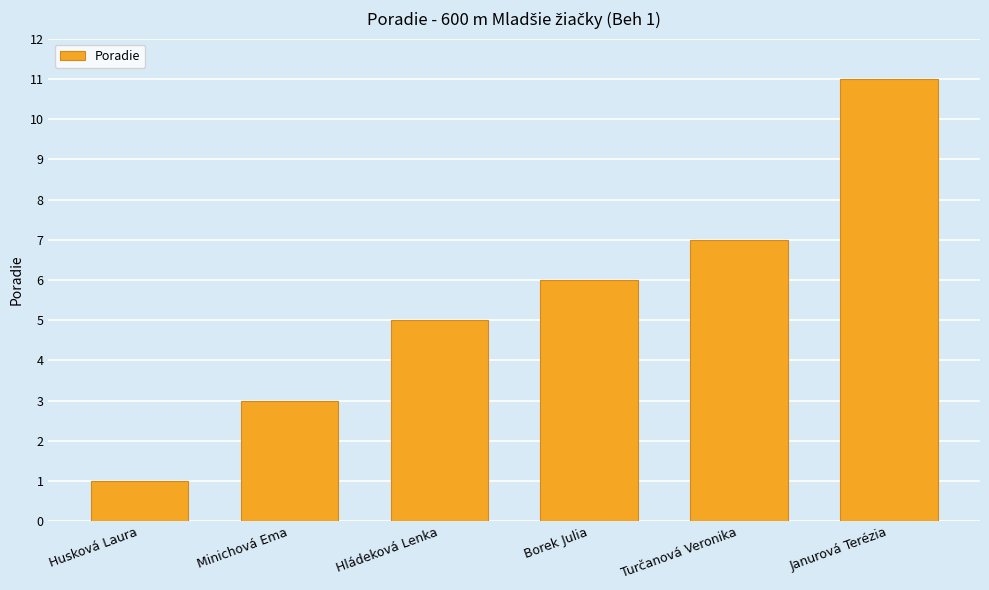

At which category does the chart reach its minimum across all series?

Husková Laura